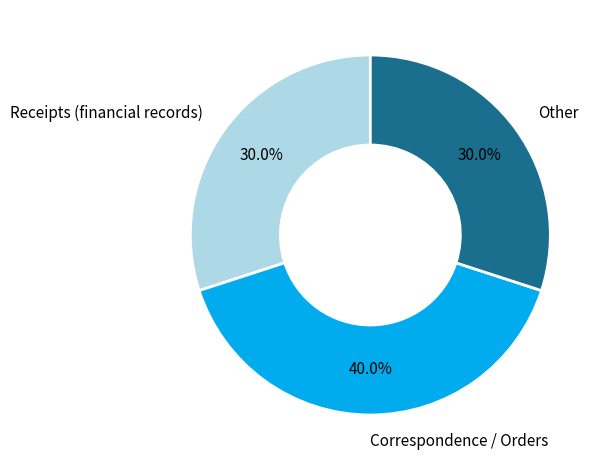

How many segments does this pie chart have?

3